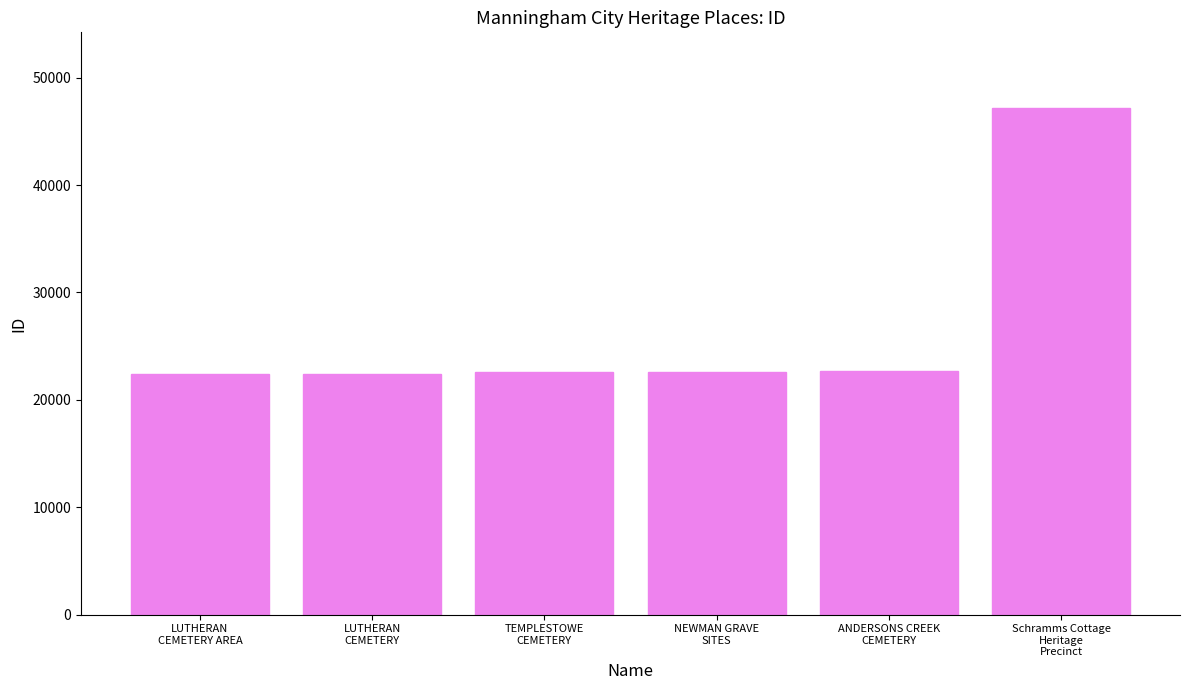

What is the greatest value displayed?

47149